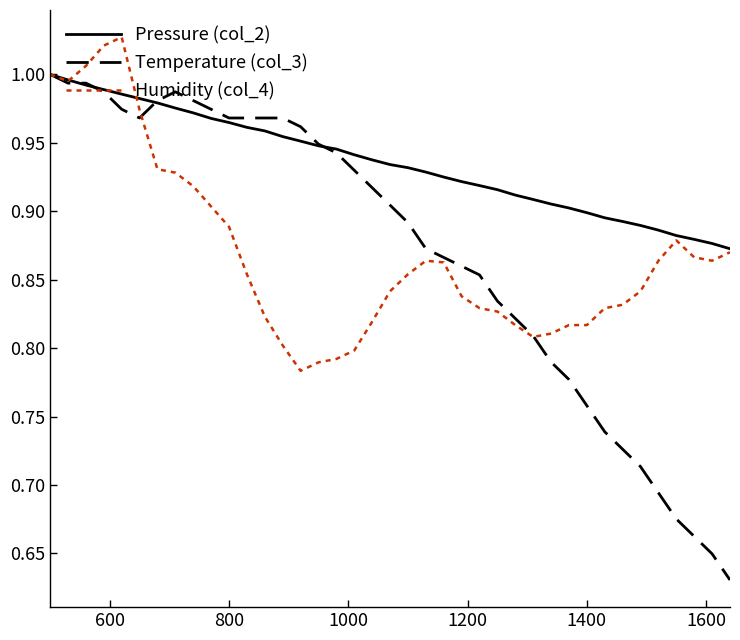

Which series has the largest total across all categories?

Pressure (col_2)